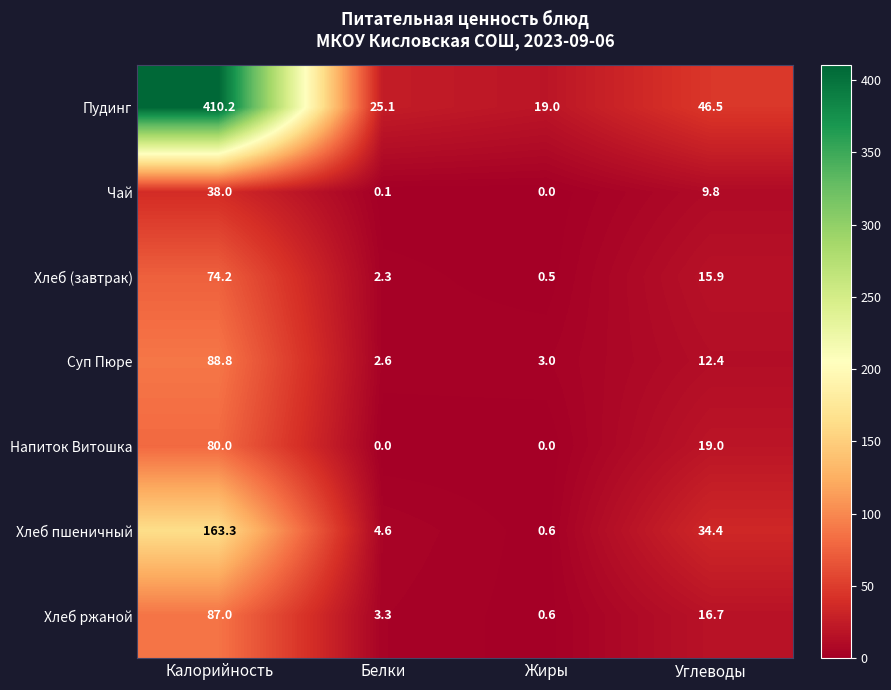

At which label does Суп Пюре first exceed 12?

Калорийность